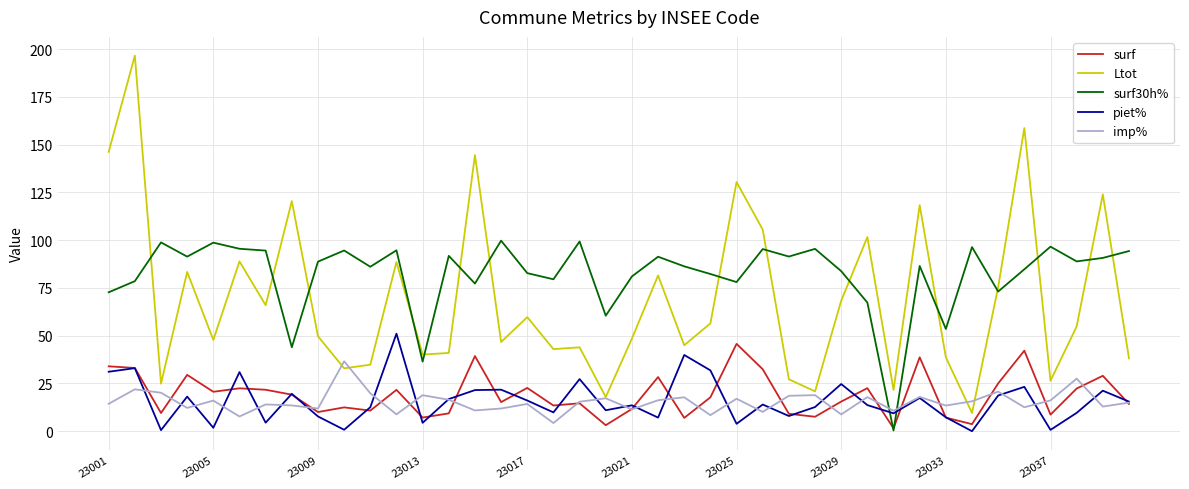

How many categories are shown in the chart?

40